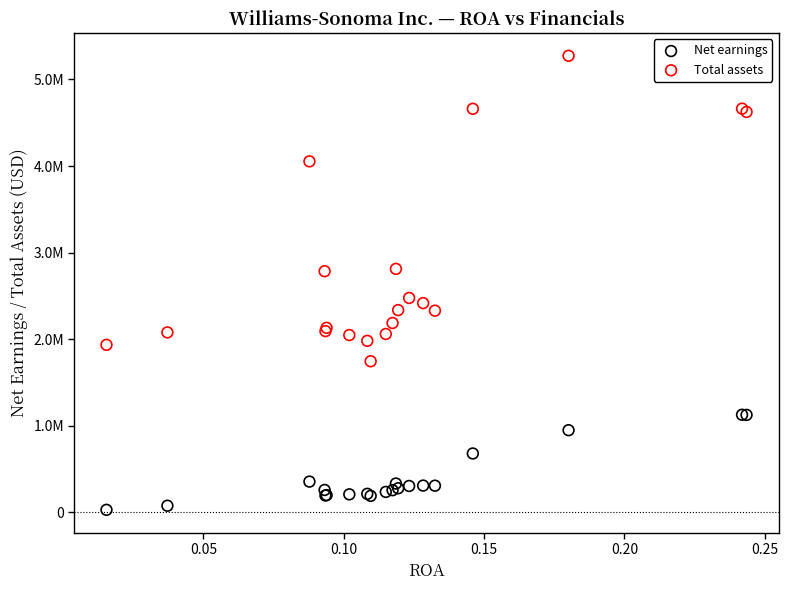

Which series contains the highest Y value?

Total assets